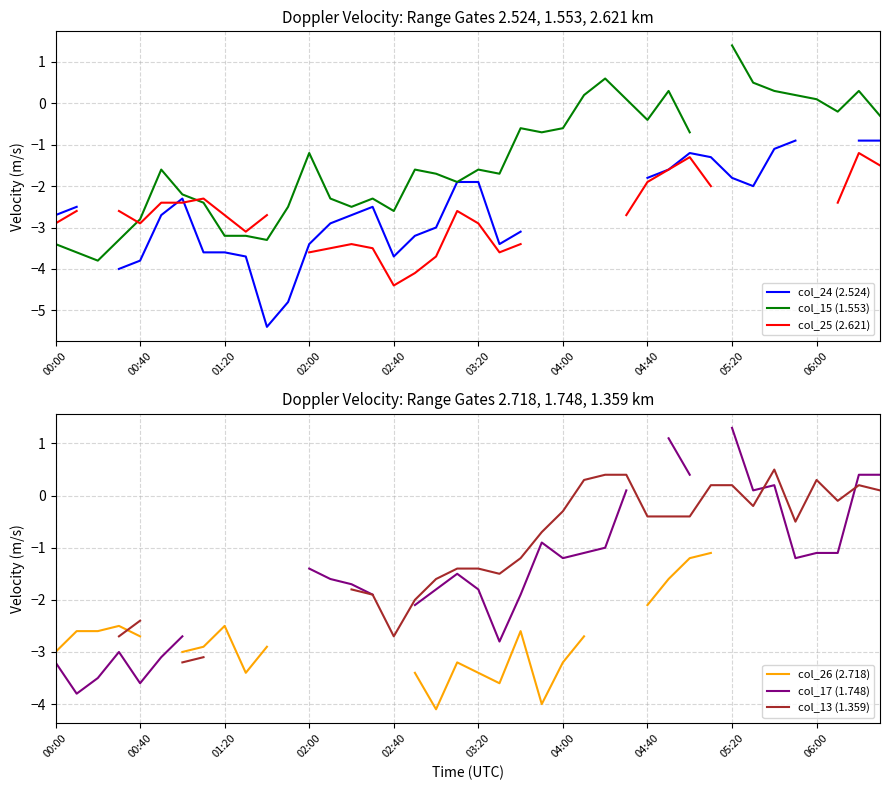

Count the number of categories in the chart.

40